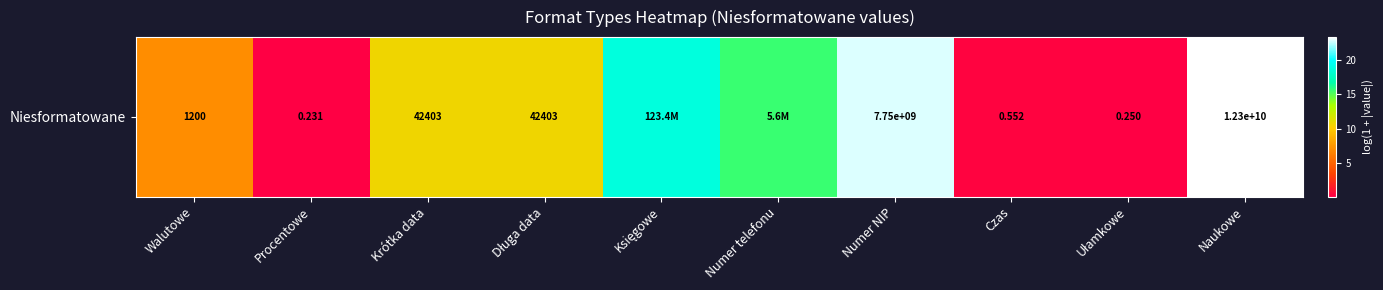

Where does the data first go above 10?

Krótka data